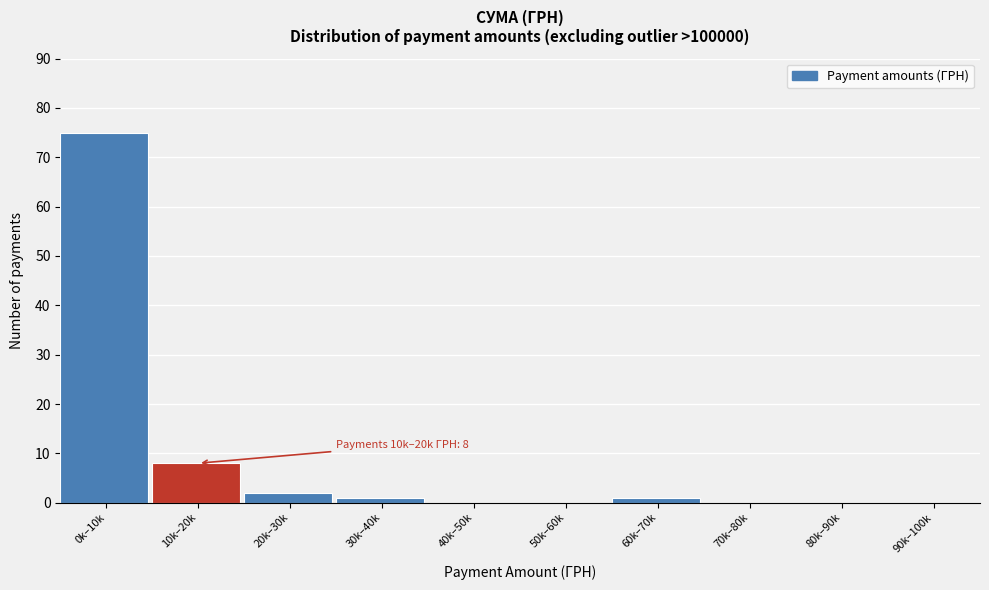

Reading left to right, extract all data points from this chart.

0k–10k=75	10k–20k=8	20k–30k=2	30k–40k=1	40k–50k=0	50k–60k=0	60k–70k=1	70k–80k=0	80k–90k=0	90k–100k=0